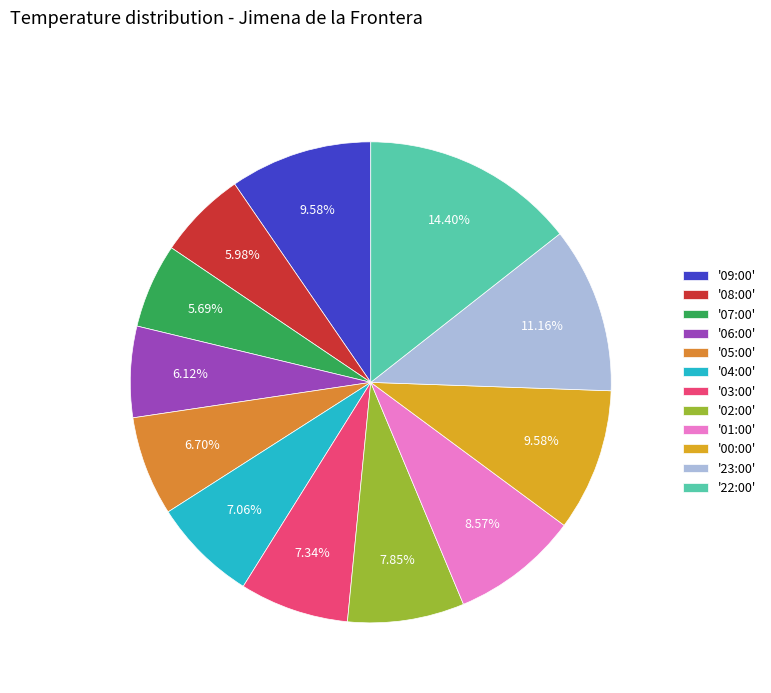

Does any single category account for the majority?

No